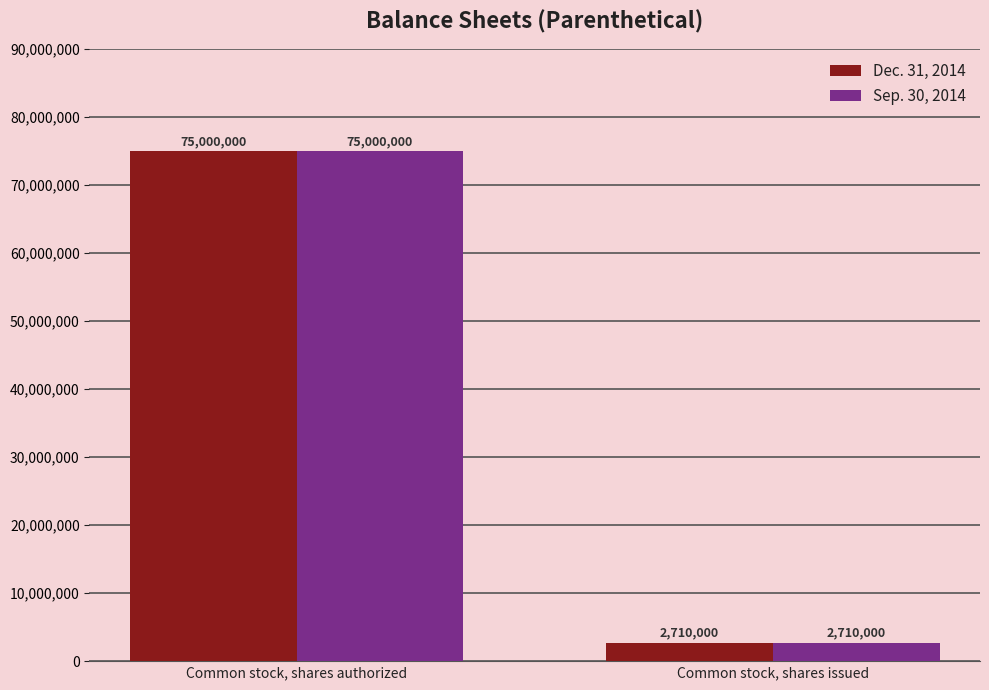

Are the bars horizontal?

No